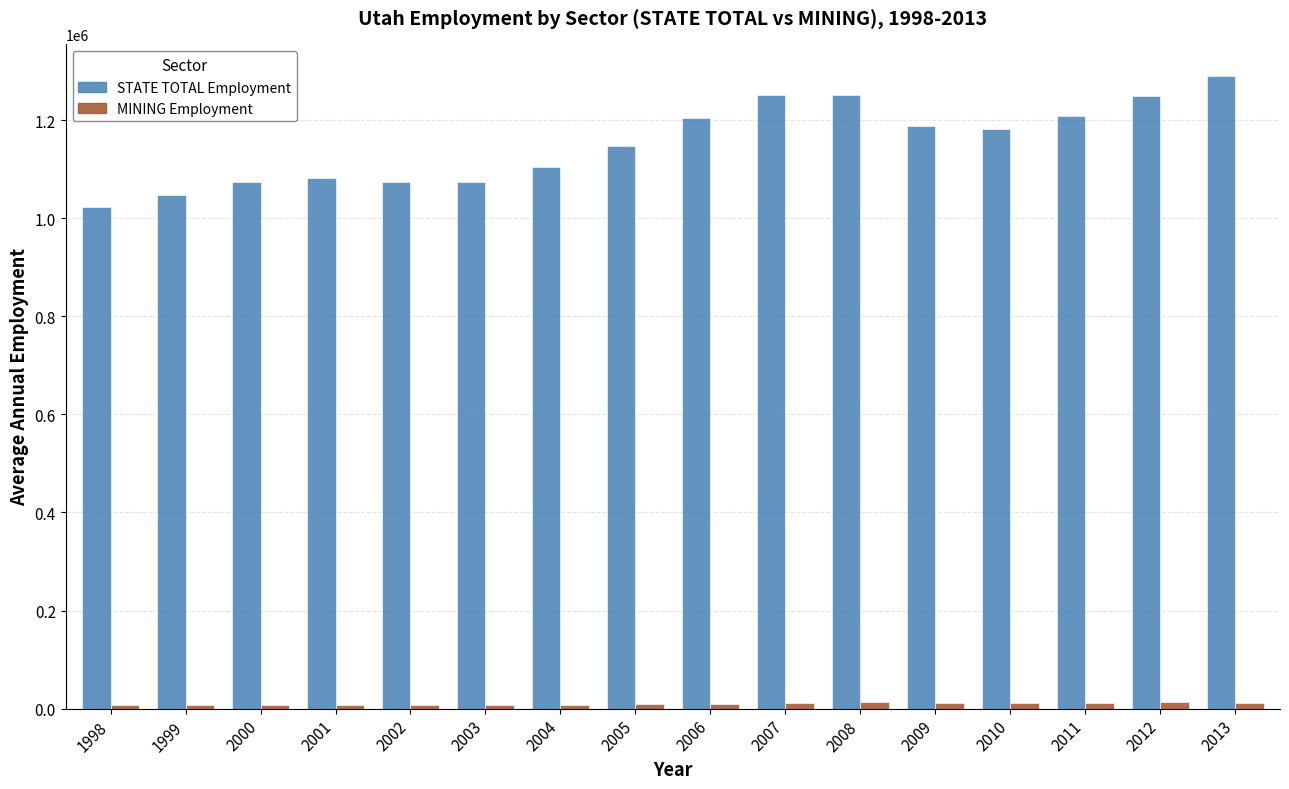

At which category is the sum across all series the highest?

2013